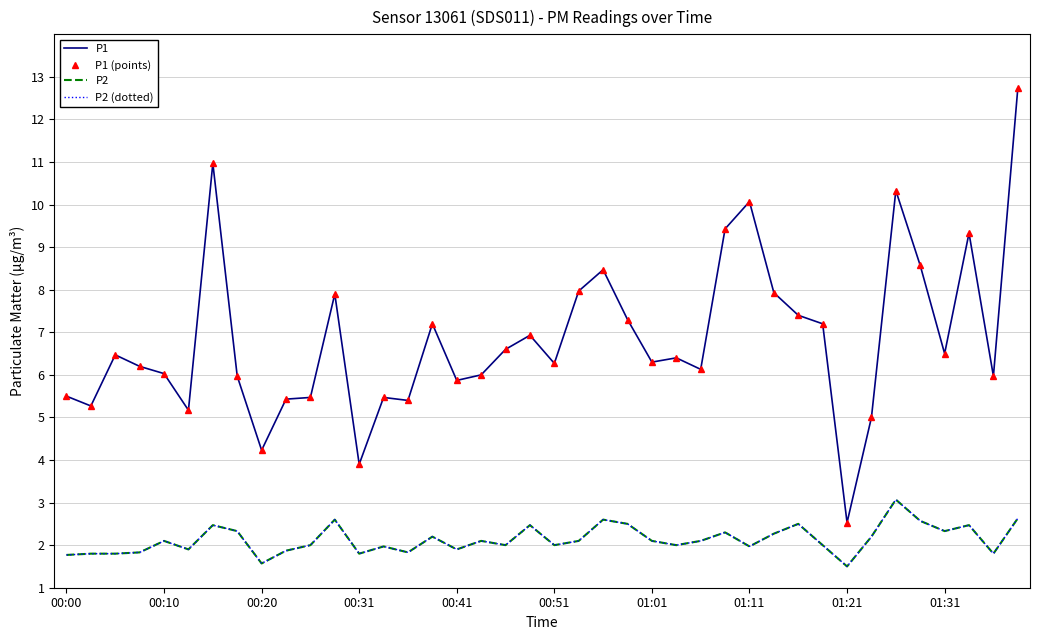

How many values in the P1 series exceed 6?

25